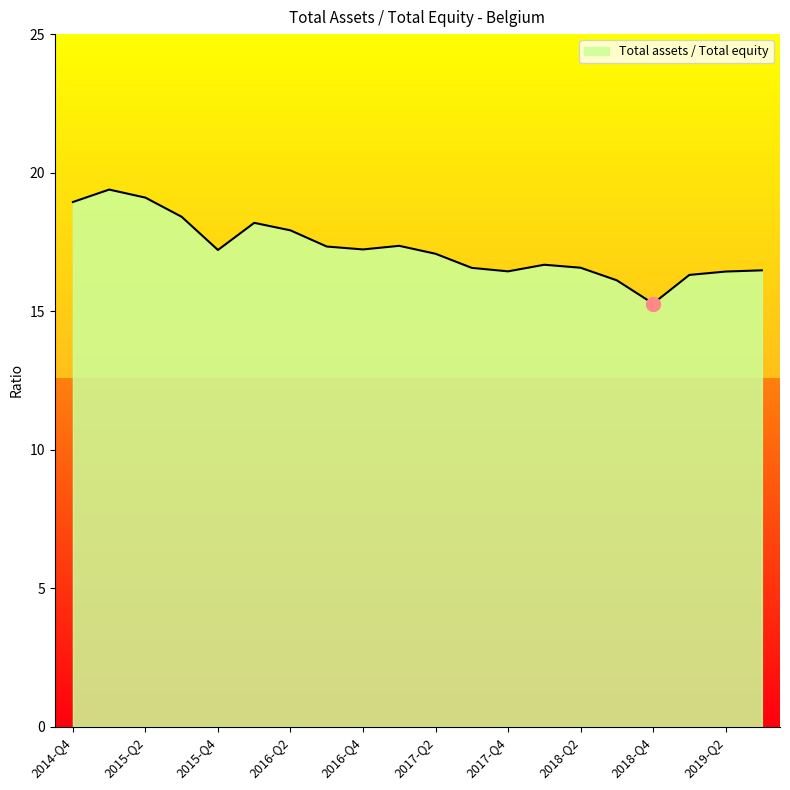

What is the smallest value displayed?

15.3